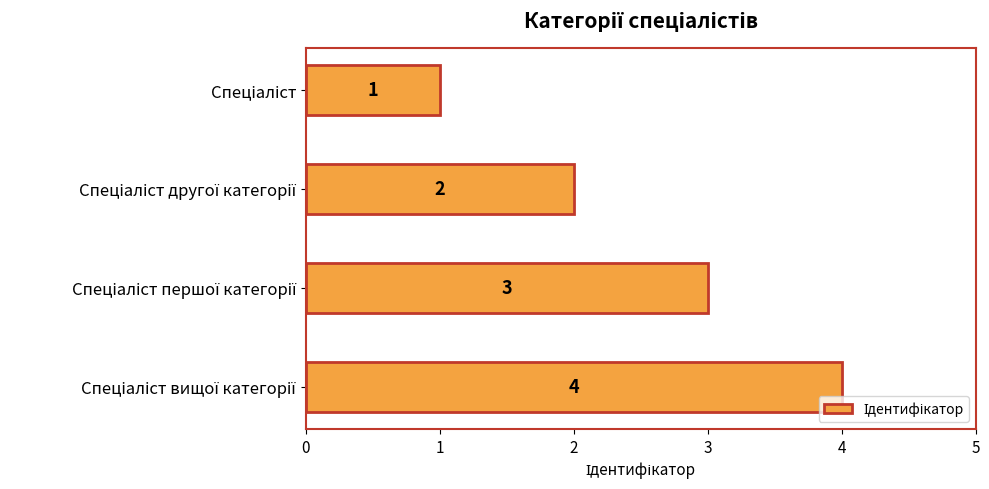

What is the maximum value shown in the chart?

4